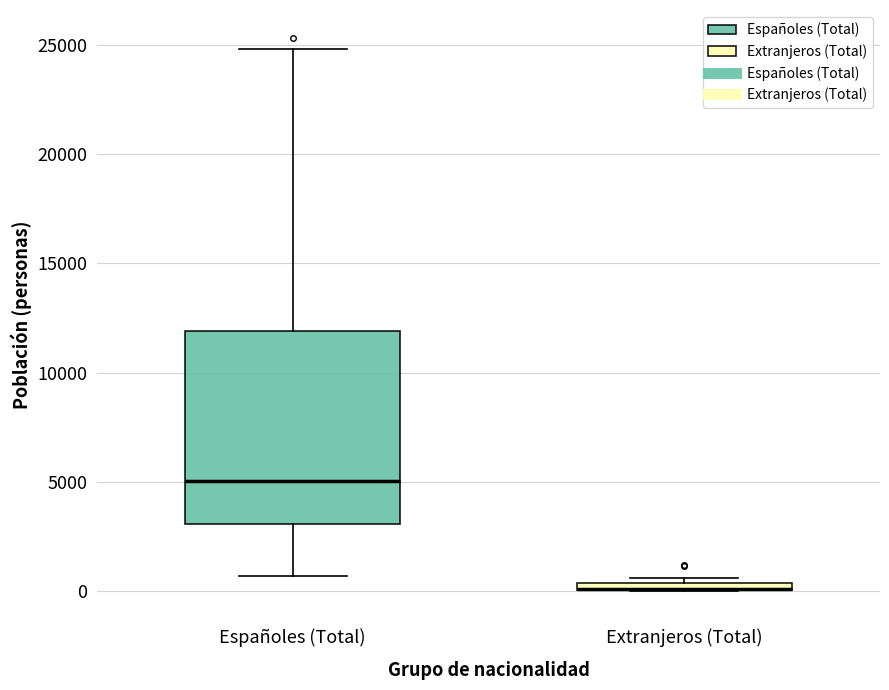

Where is the lower edge of the box for Extranjeros (Total) on the y-axis? The values are not printed on the chart, so give them approximately, as read against the axis.

0